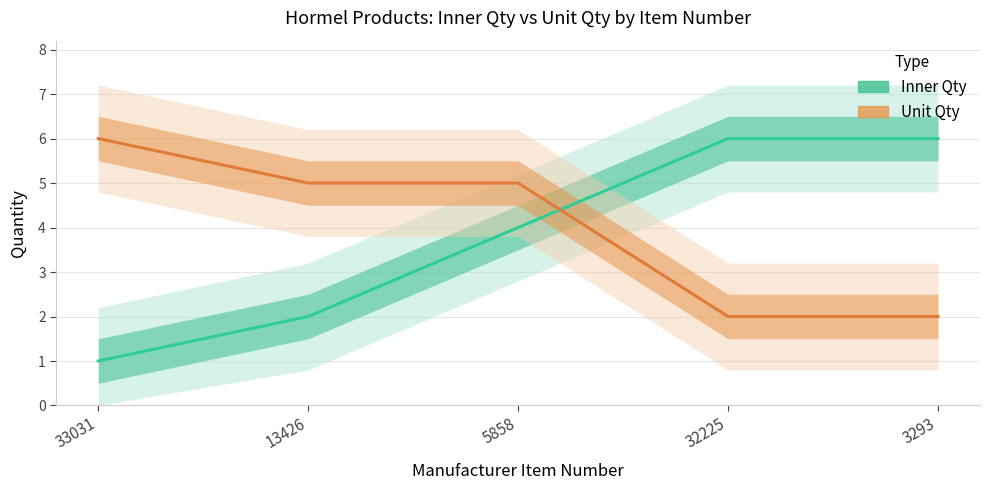

How many times do Unit Qty and Inner Qty cross each other?

1